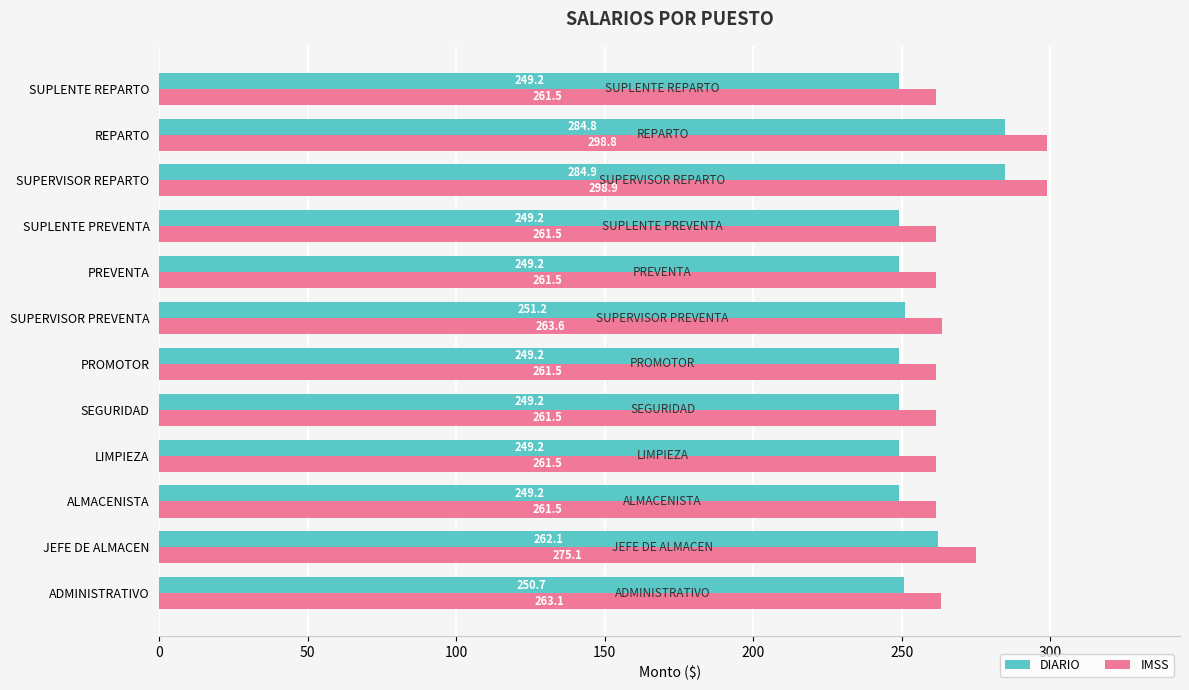

Which label corresponds to the largest value in the chart?

SUPERVISOR REPARTO